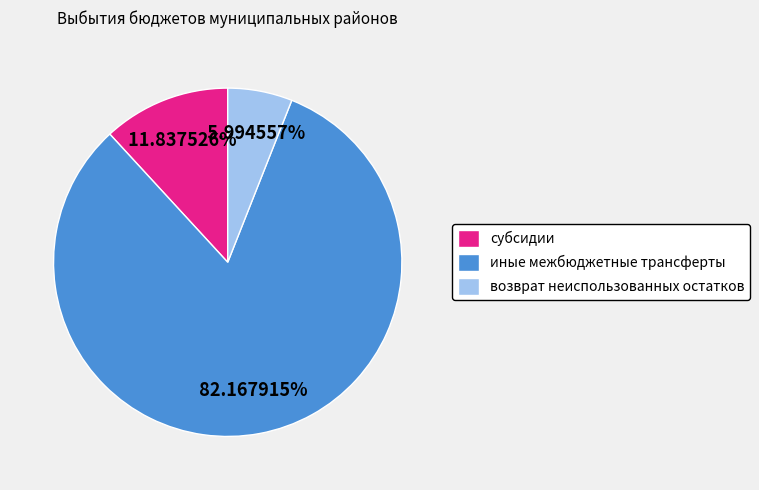

Which has a higher value, возврат неиспользованных остатков or субсидии?

субсидии